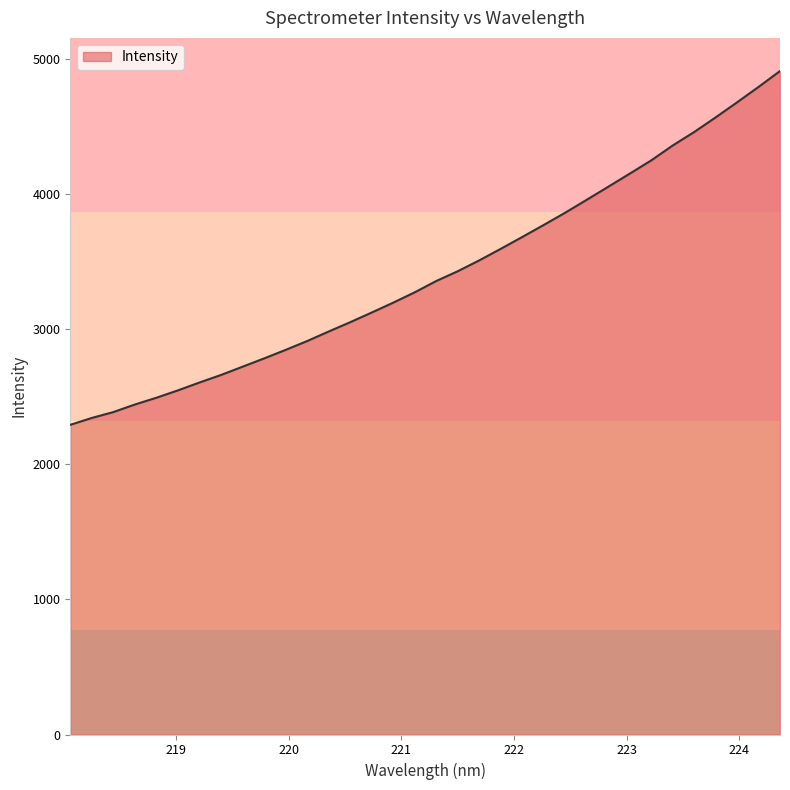

What is the difference between the maximum and minimum values?

2616.6